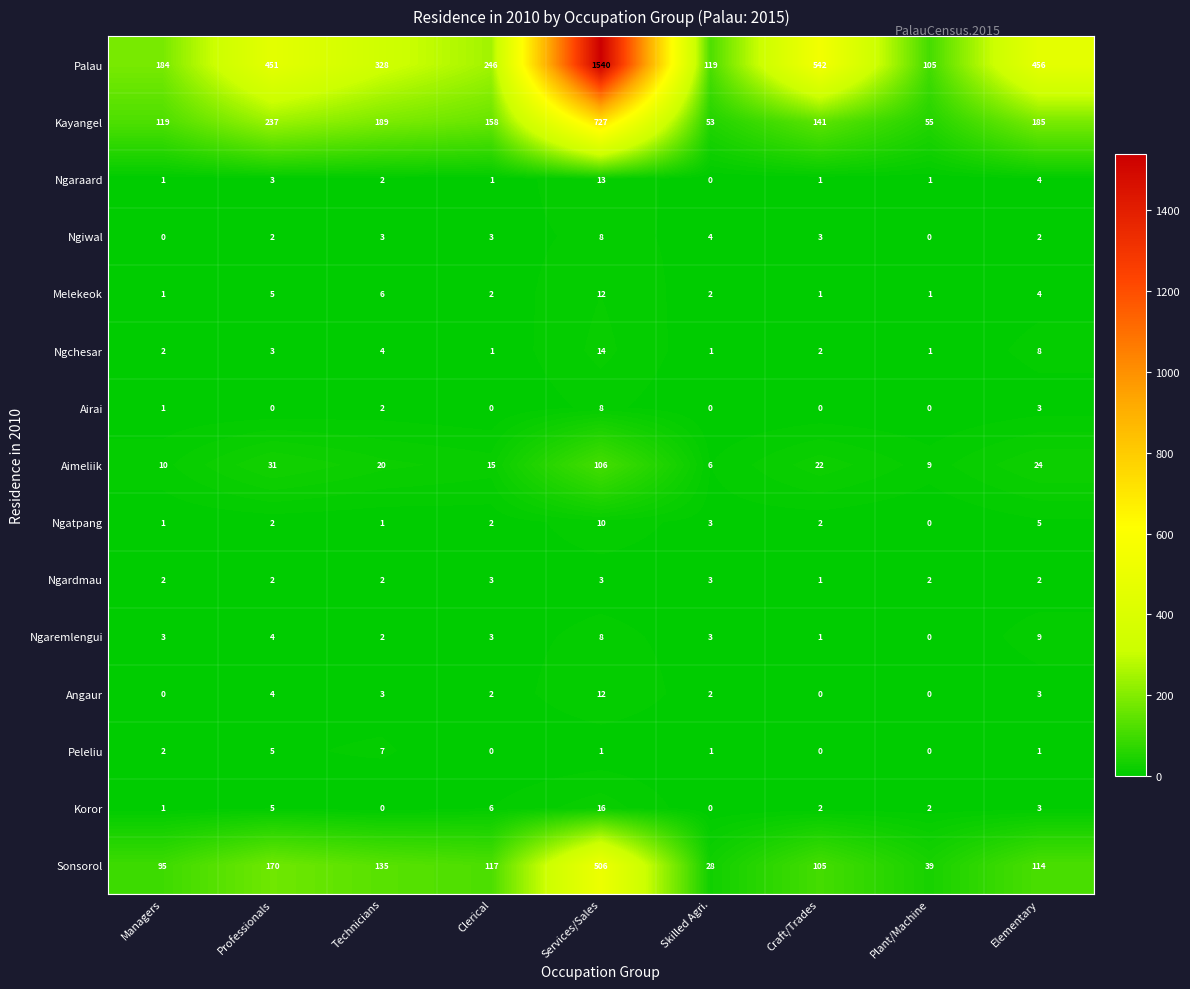

At which category is the sum across all series the highest?

Services/Sales